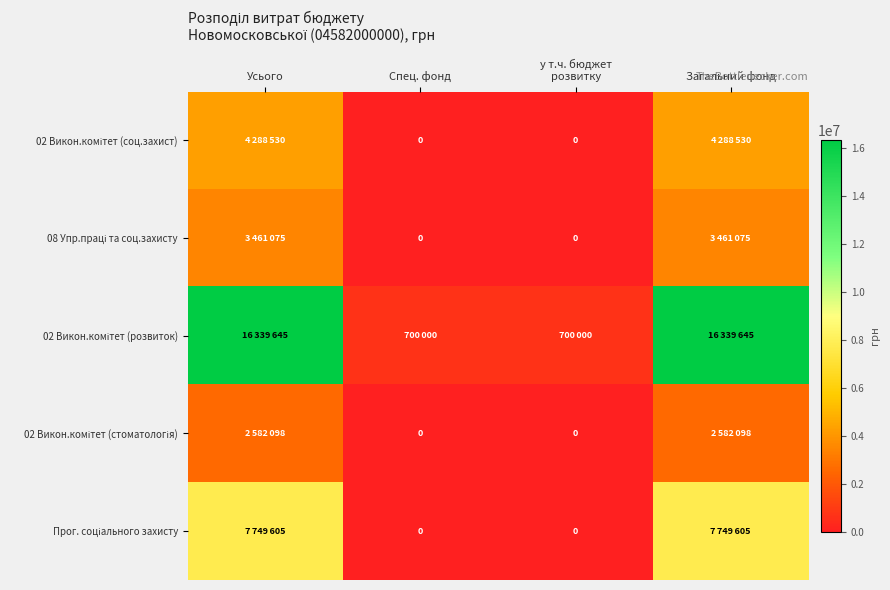

What is the difference between the Прог. соціального захисту values at у т.ч. бюджет розвитку and Усього?

7749605